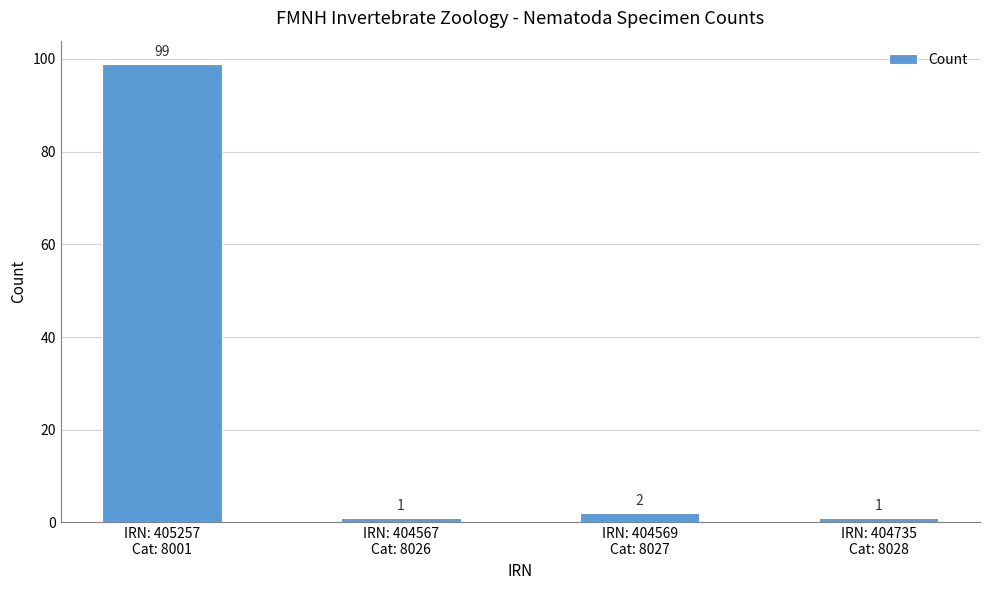

What is the sum of all values?

103